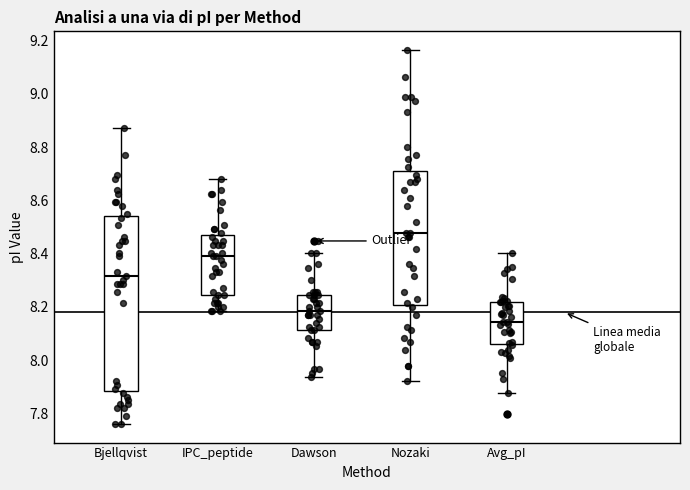

Where is the upper edge of the box for Bjellqvist on the y-axis? The values are not printed on the chart, so give them approximately, as read against the axis.

8.54